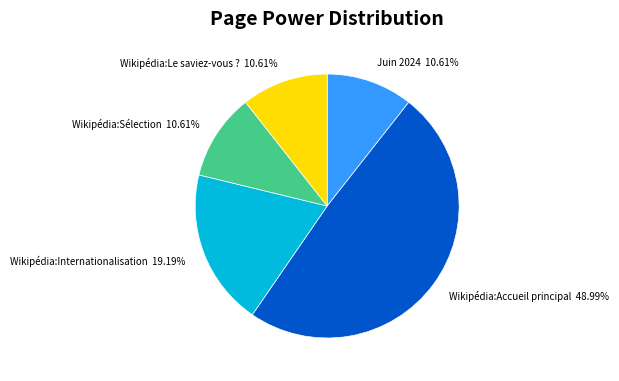

To the nearest percent, what portion does Wikipédia:Le saviez-vous ? represent?

11%